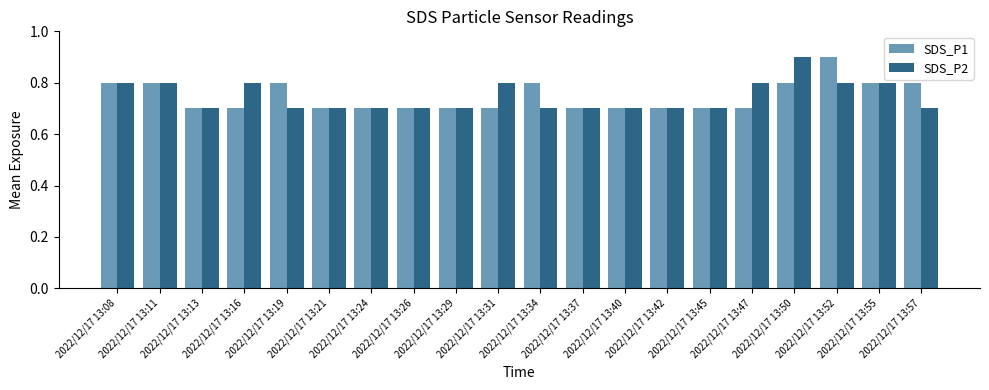

What is the average value of the SDS_P2 series?

0.7